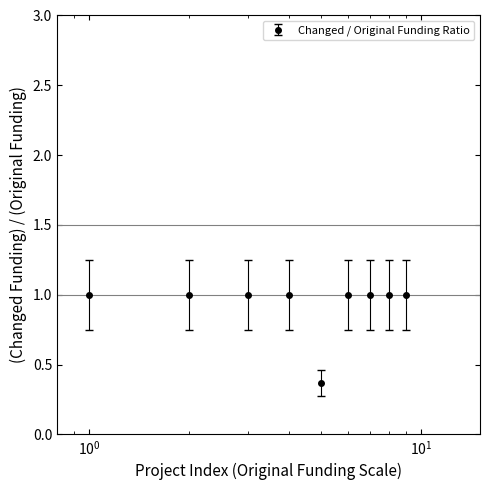

What is the difference between the maximum and minimum values?

0.6